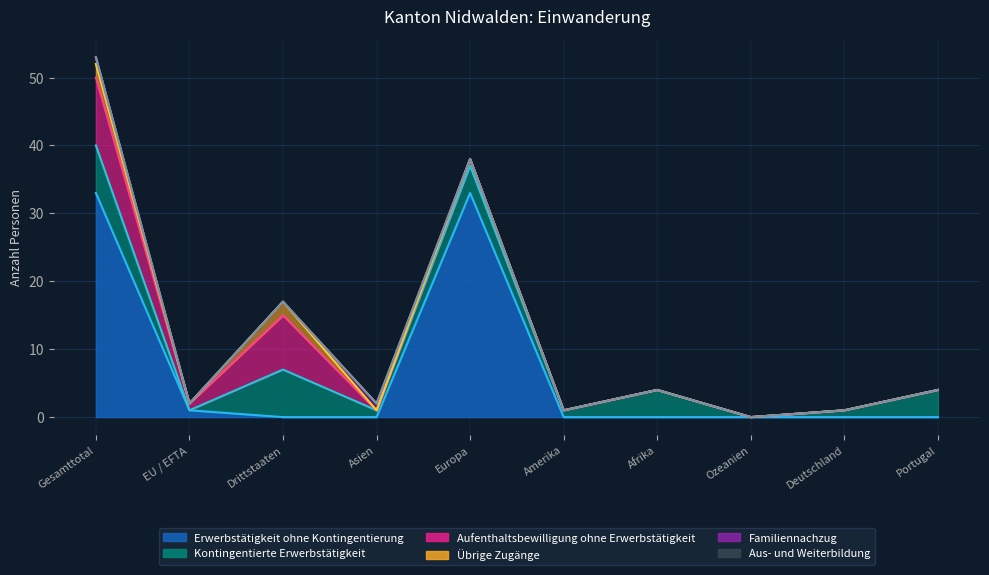

Is the value of Familiennachzug at Afrika greater than the value of Aus- und Weiterbildung at Ozeanien?

No